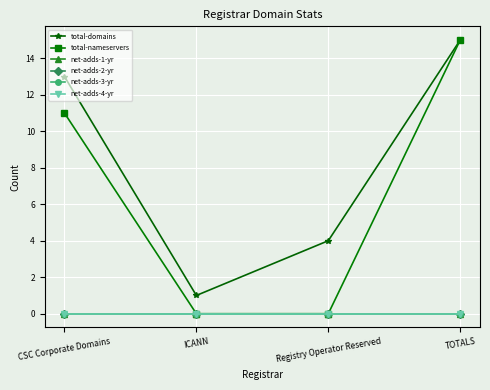

What is the label of the 2nd point from the right?

Registry Operator Reserved